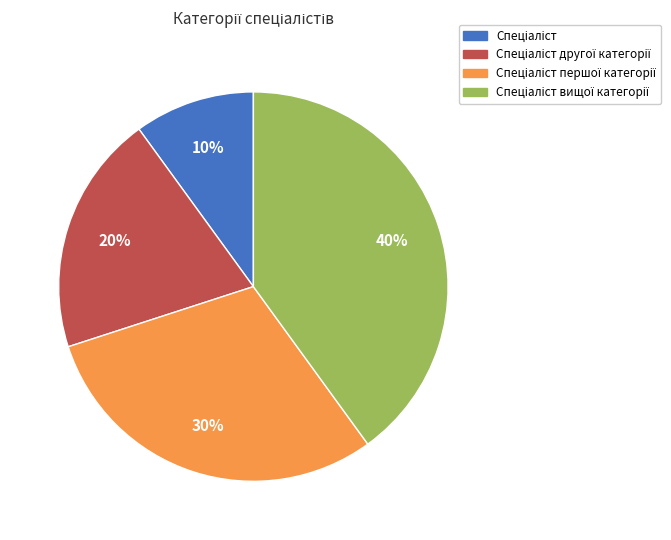

To the nearest percent, what is the average slice percentage?

25%